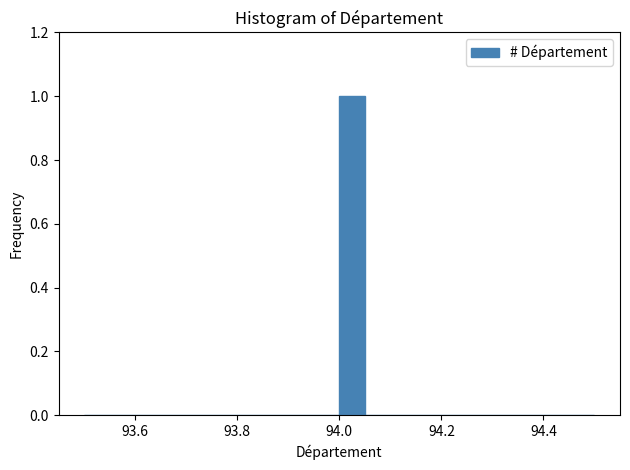

Around what value on the x-axis is the tallest bar? Give the approximate position of its centre, as read against the axis.

94.02